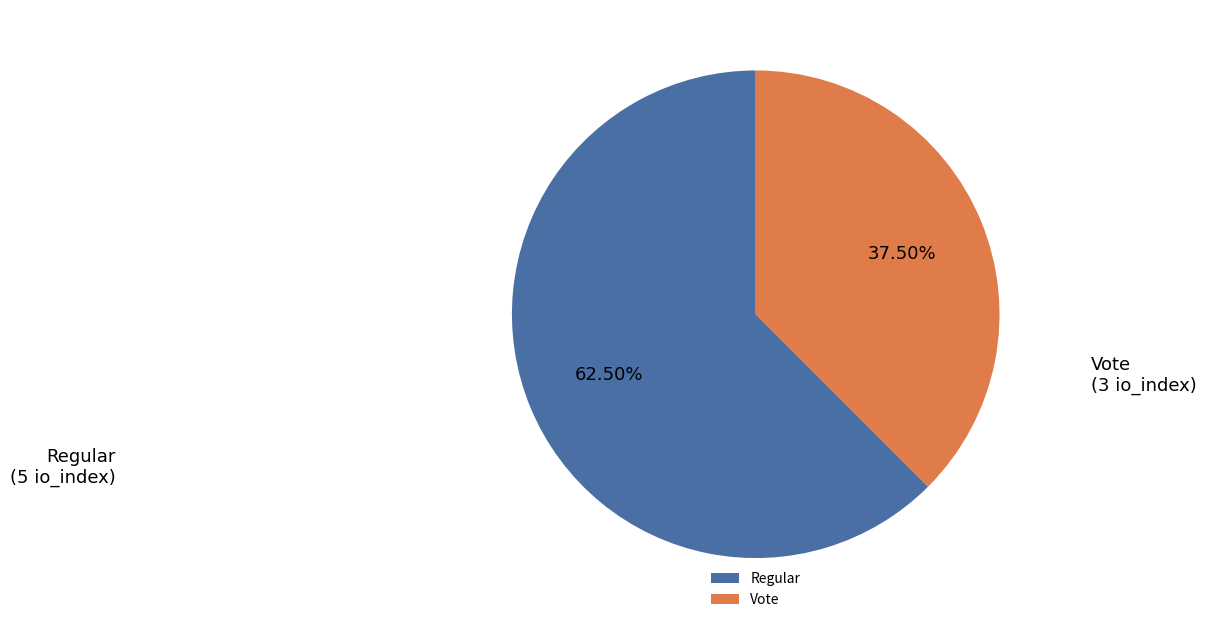

What is the smallest slice in the pie chart?

Vote